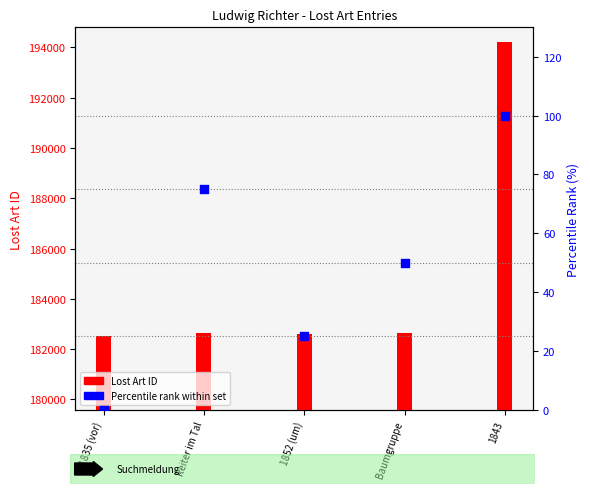

Which series has the widest spread of Y values?

Lost Art ID